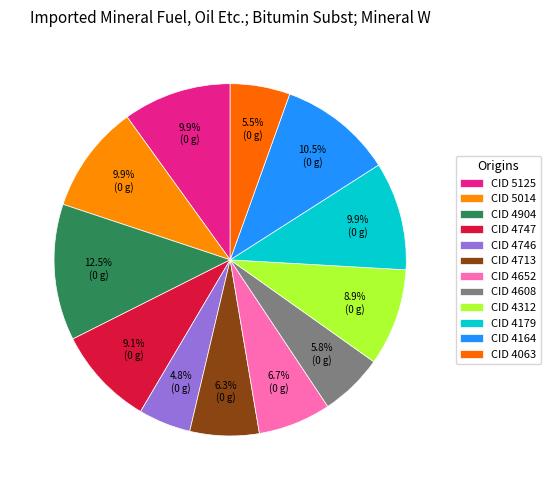

Rank the categories by value from lowest to highest.

4746, 4063, 4608, 4713, 4652, 4312, 4747, 5125, 5014, 4179, 4164, 4904